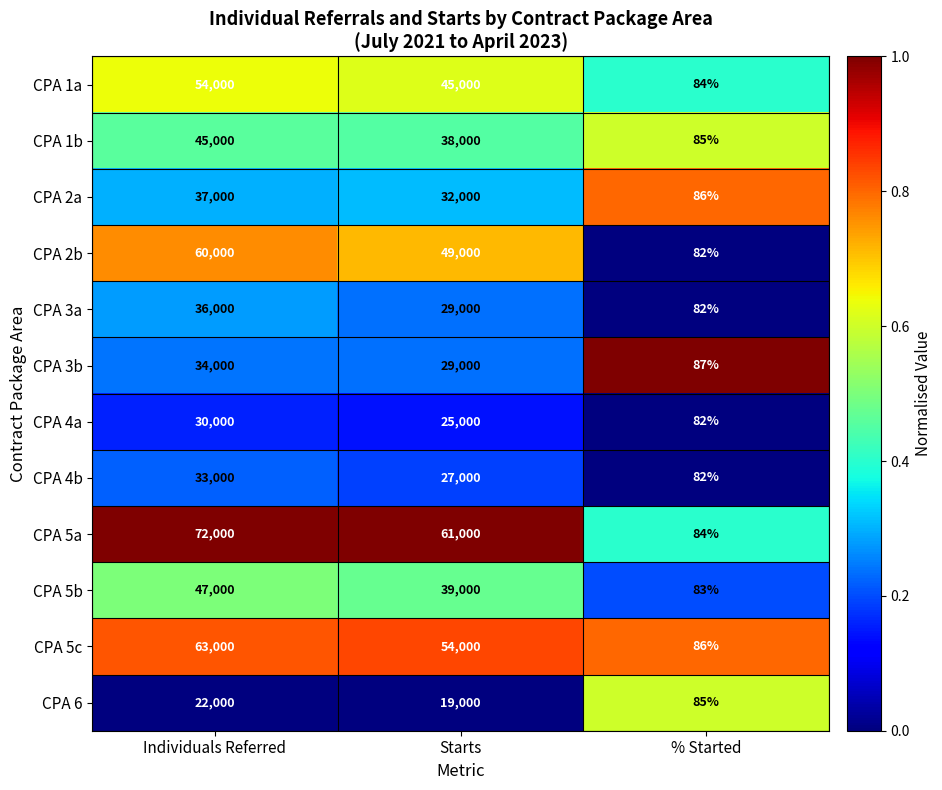

Which series has the widest spread of values?

CPA 5a